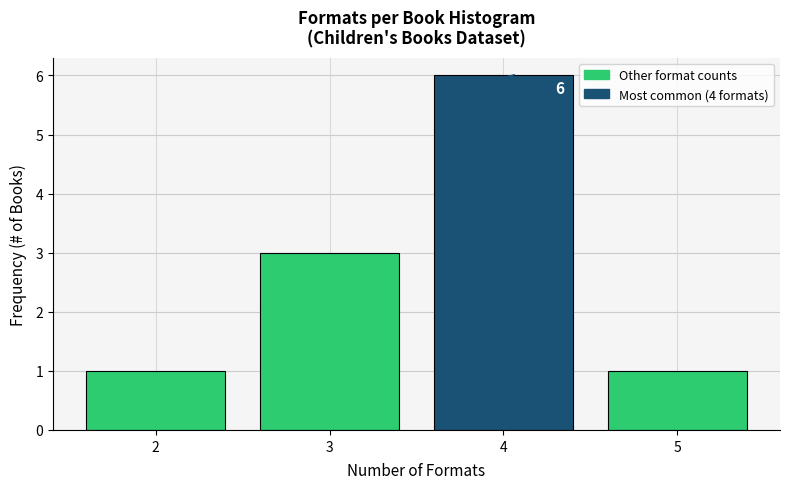

Which range on the x-axis has the tallest bar?

3.5 to 4.5